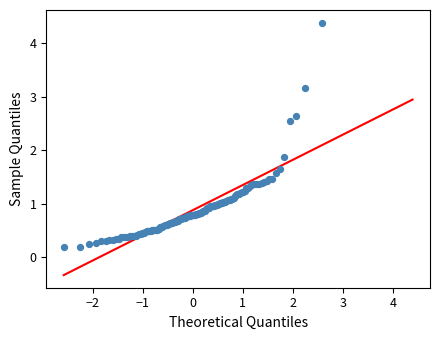

What Y value in the scatter plot is closest to 2?

1.9